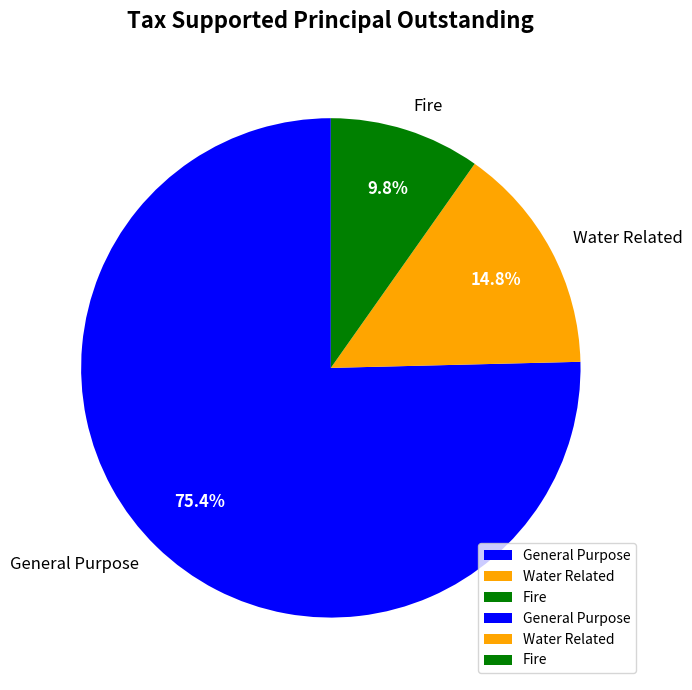

To the nearest percent, what is the average slice percentage?

33%